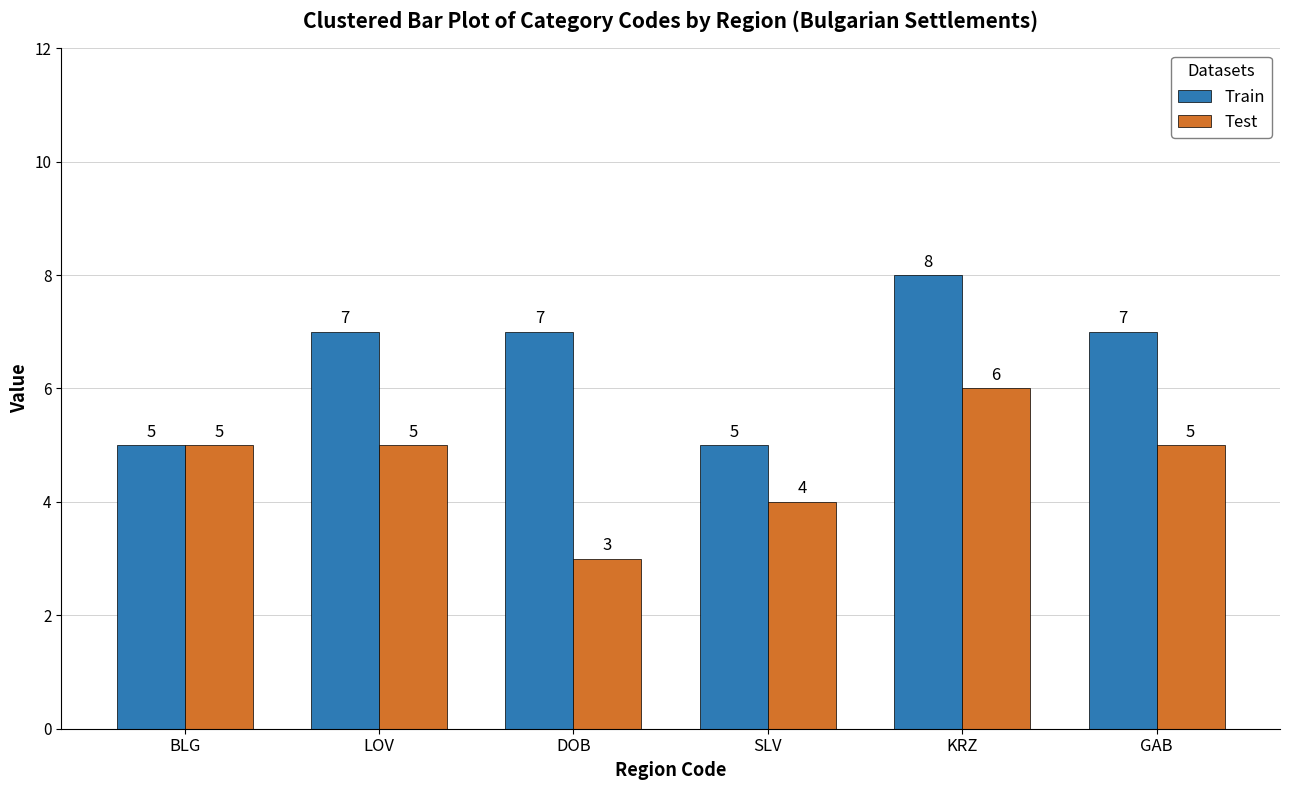

Which series changed the most between DOB and SLV?

Train